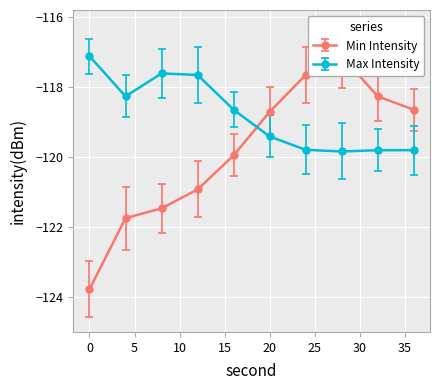

Rank the categories by min_intensity value from highest to lowest.

28, 24, 32, 36, 20, 16, 12, 8, 4, 0